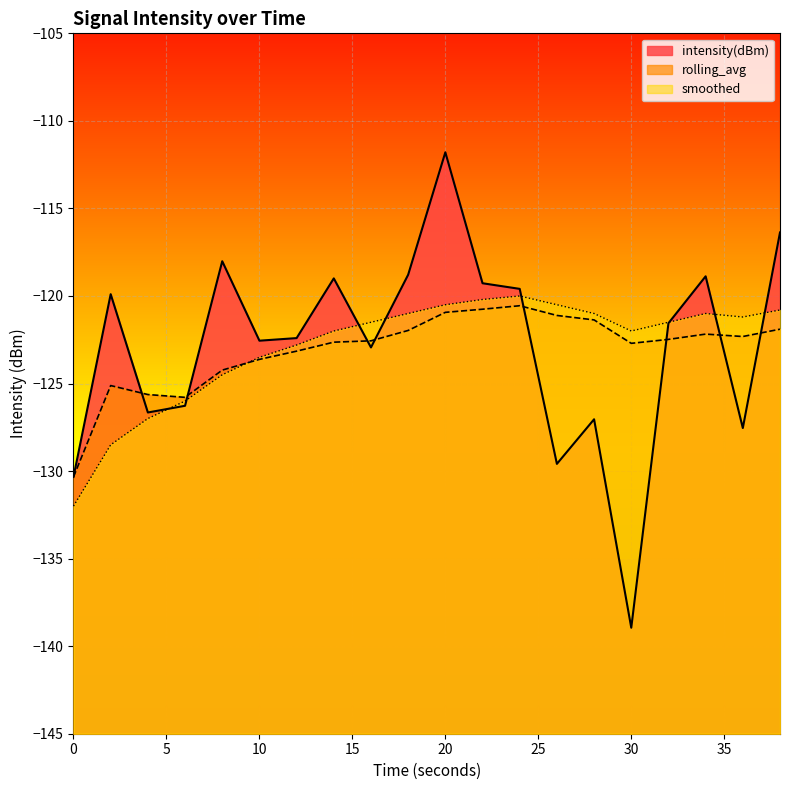

In smoothed, how many points are lower than both neighbors (excluding endpoints)?

2